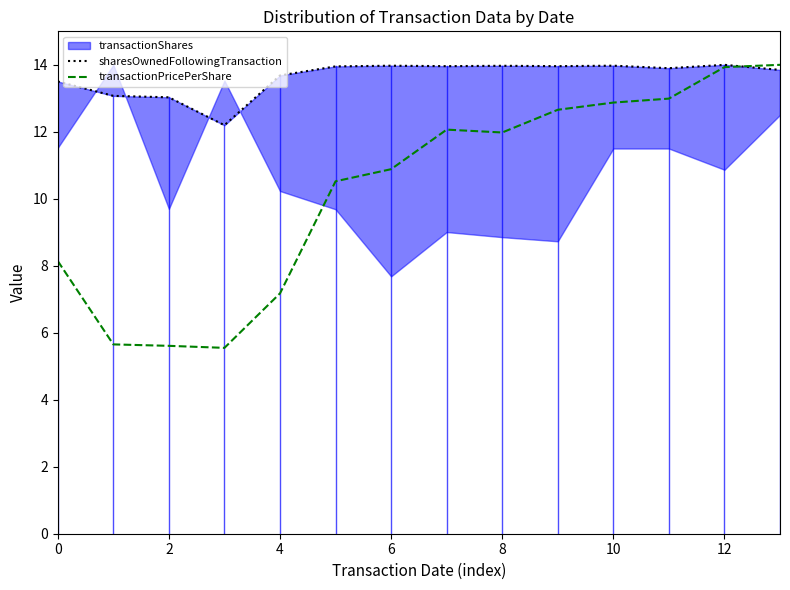

Is it true that transactionPricePerShare equals 7.7 at 6?

False